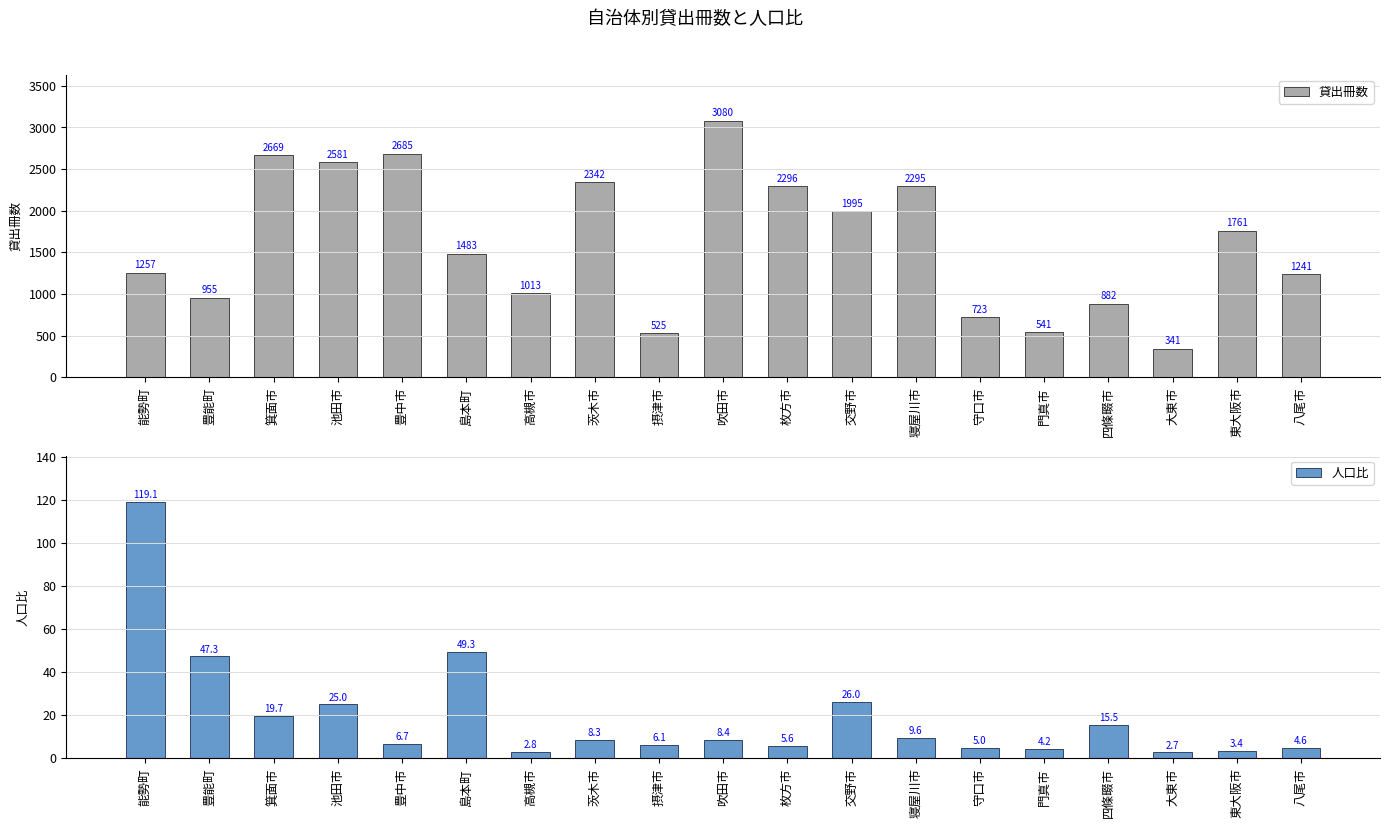

What is the difference between the highest and lowest values at 東大阪市?

1757.6